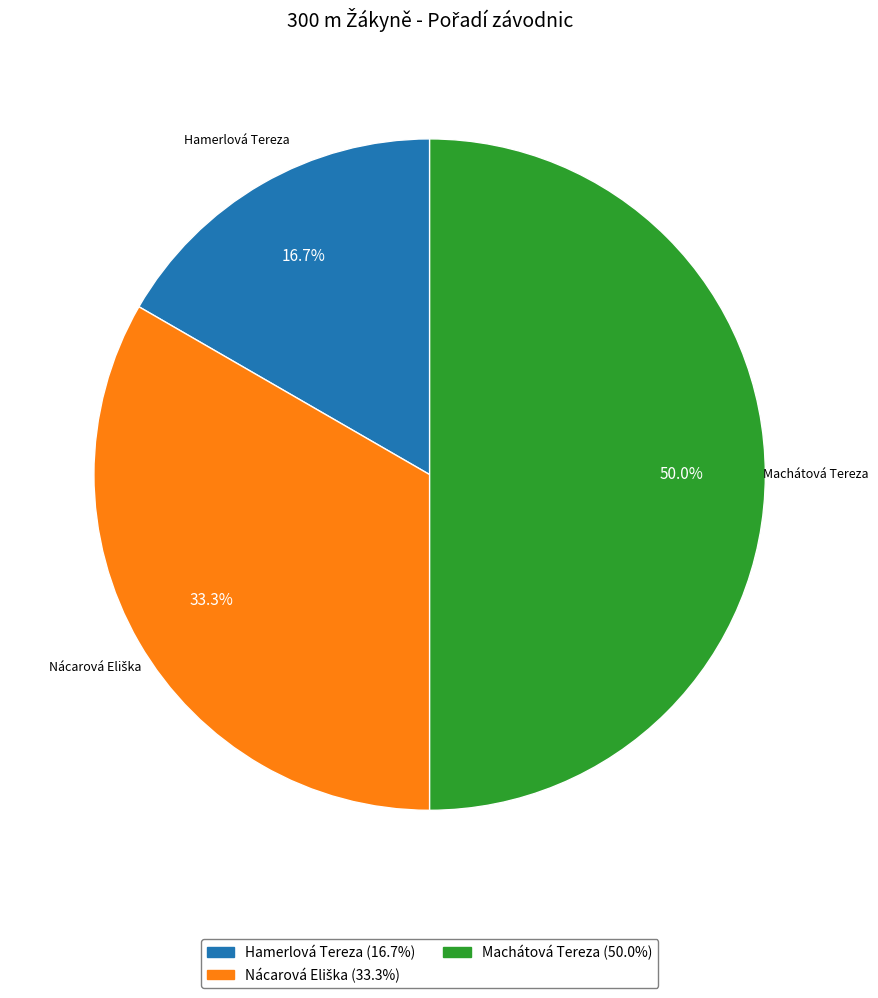

To the nearest percent, what percentage of the pie is Hamerlová Tereza?

17%